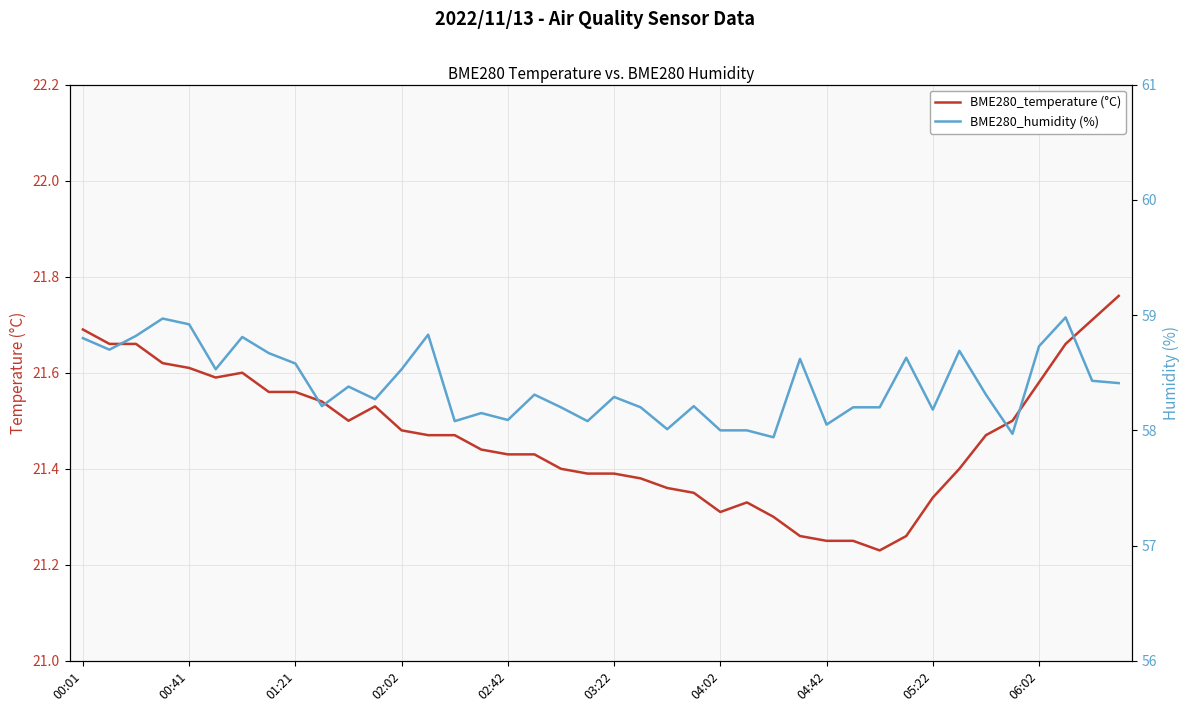

What is the difference between the second highest and minimum values in the BME280_humidity (%) series?

1.0